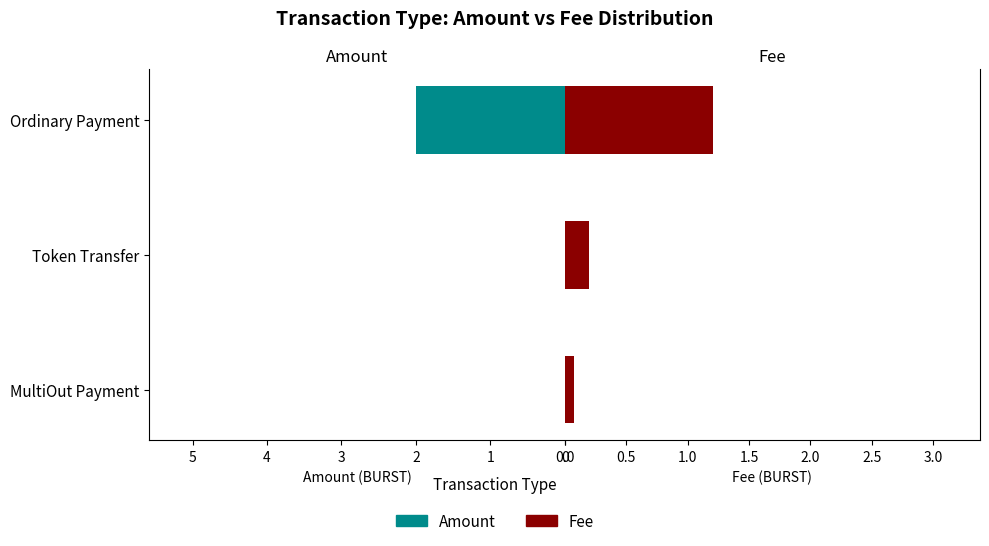

How many groups of bars are there?

3